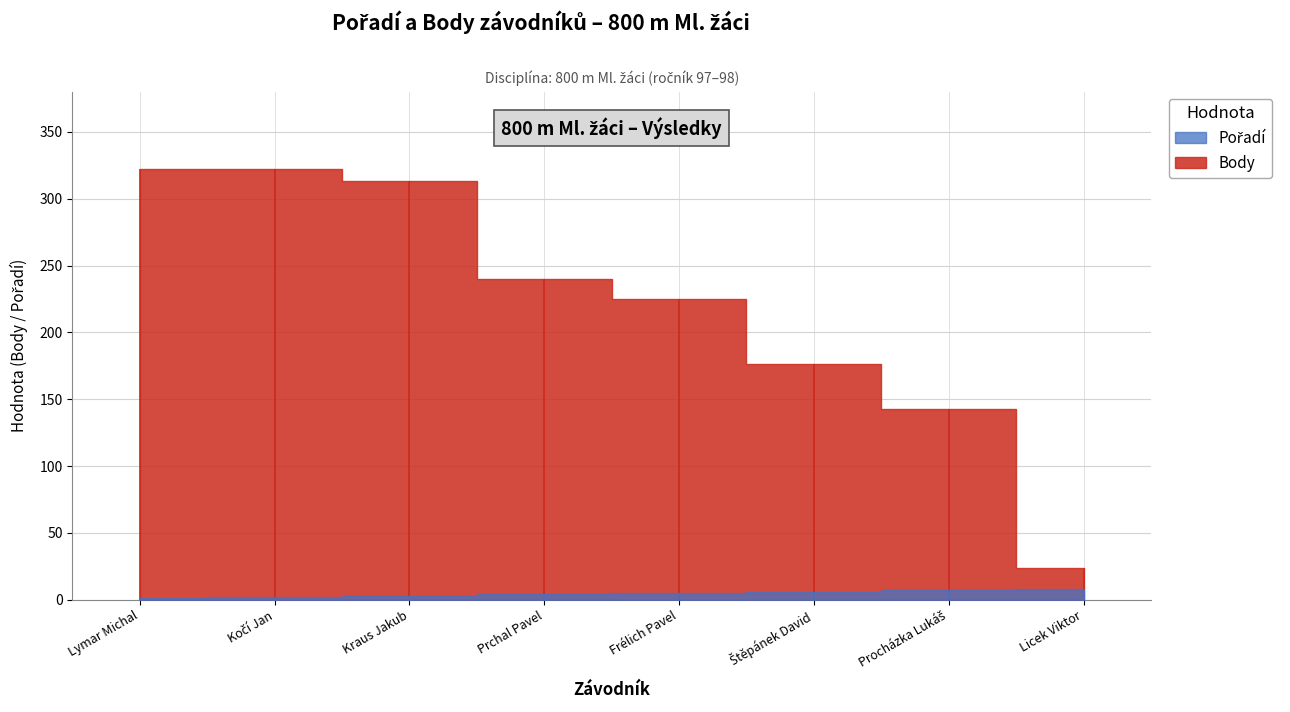

Rank the categories by Body value from lowest to highest.

Licek Viktor, Procházka Lukáš, Štěpánek David, Frélich Pavel, Prchal Pavel, Kraus Jakub, Lymar Michal, Kočí Jan